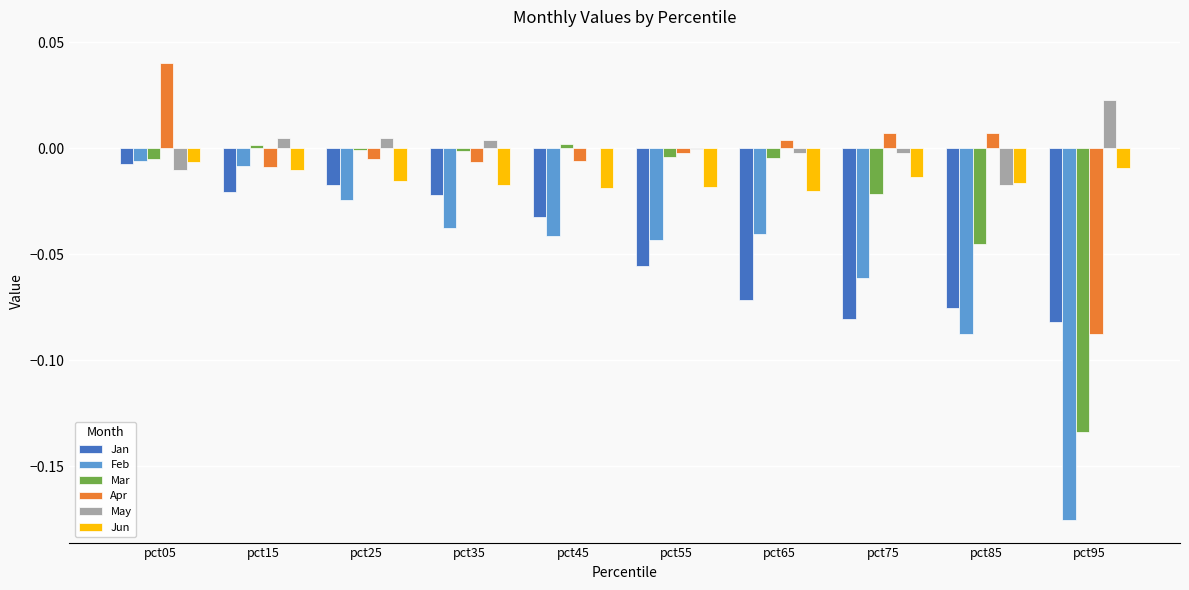

At which category is the sum across all series the highest?

pct05